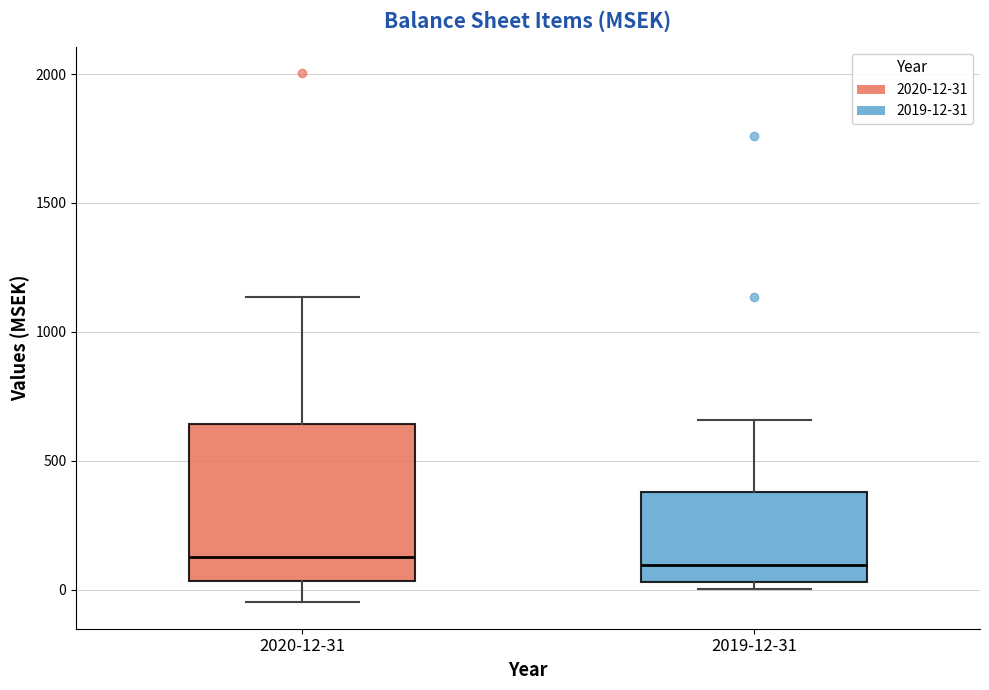

Comparing the boxes themselves (not the whiskers), which one is the tallest?

2020-12-31